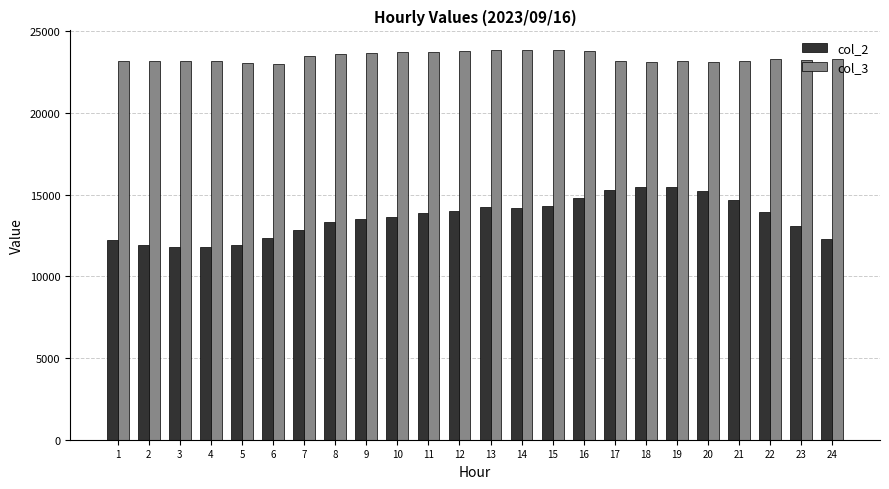

Between 5 and 9, which series saw the biggest shift?

col_2